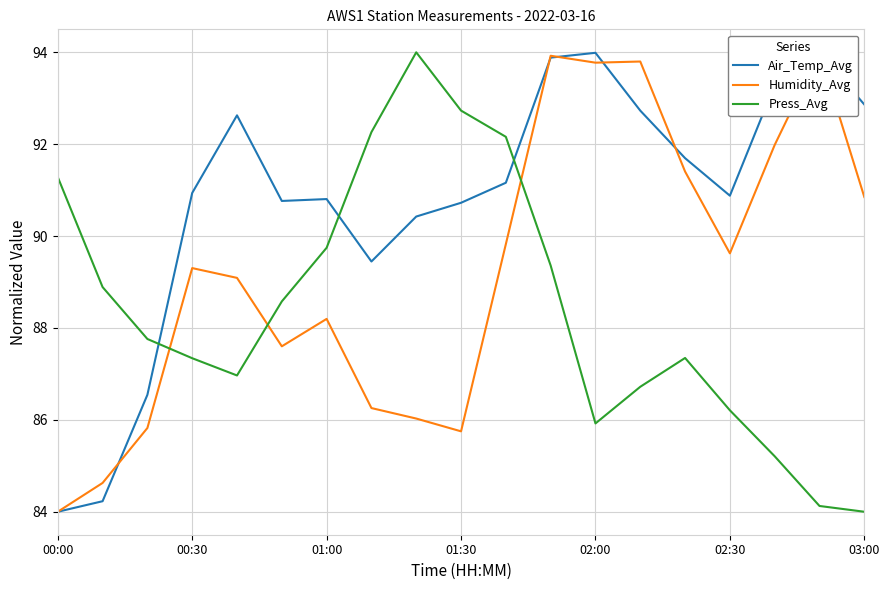

At which category does the chart reach its minimum across all series?

00:00